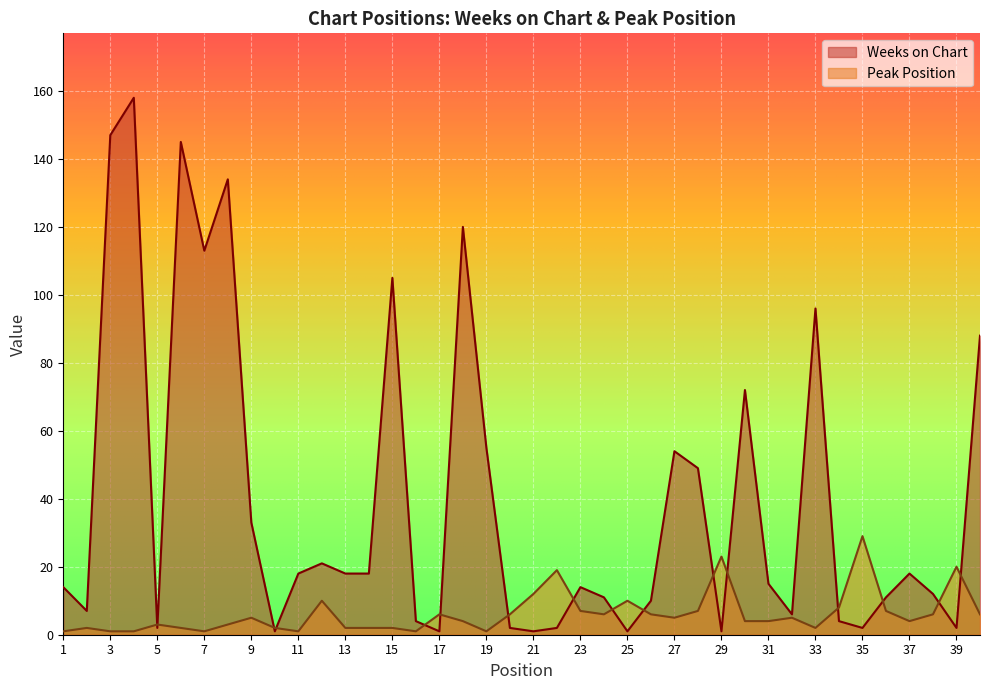

The value of Weeks on Chart at 38 is 12. True or false?

True